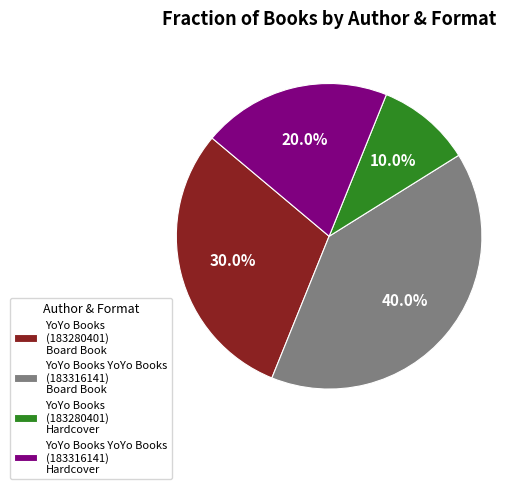

To the nearest percent, what percentage of the pie is YoYo Books YoYo Books (183316141) Board Book?

40%